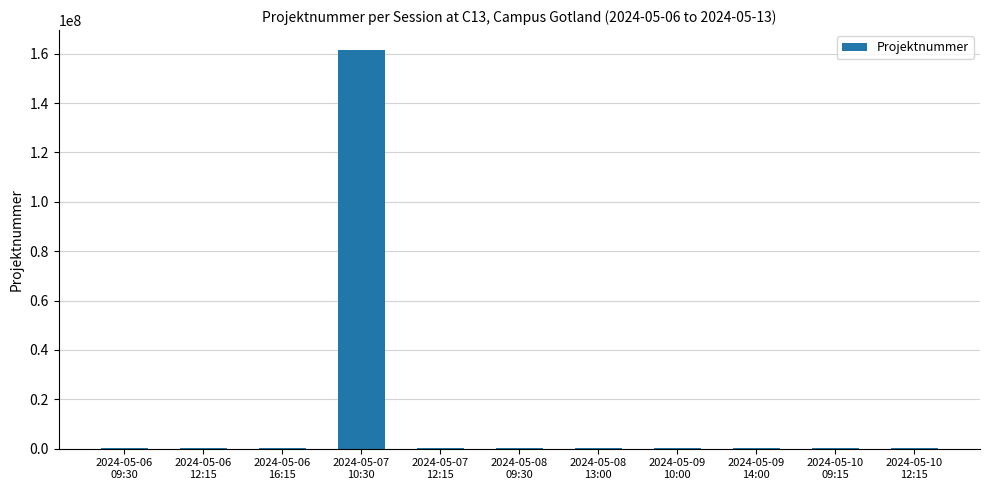

What is the maximum value shown in the chart?

161501510